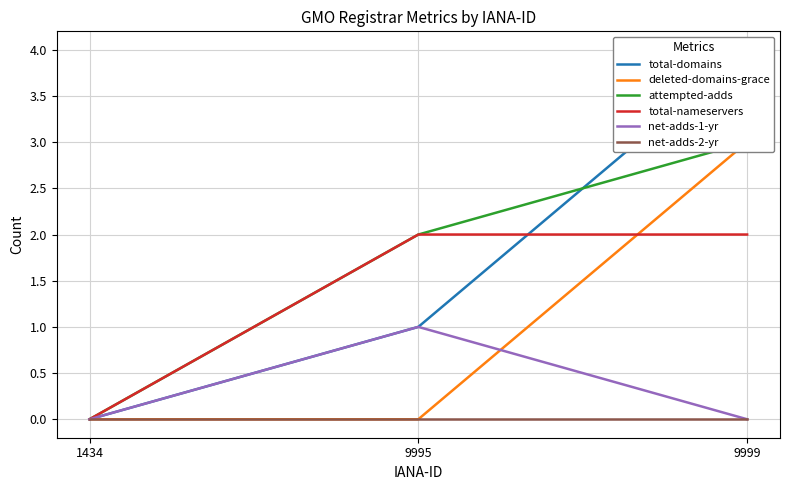

What is the average value of the attempted-adds series?

2